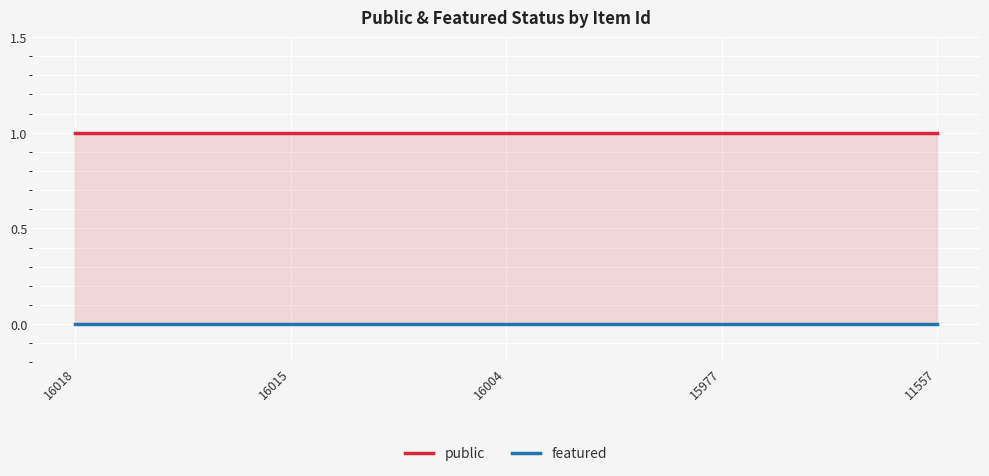

Is it true that featured equals 0 at 16018?

True